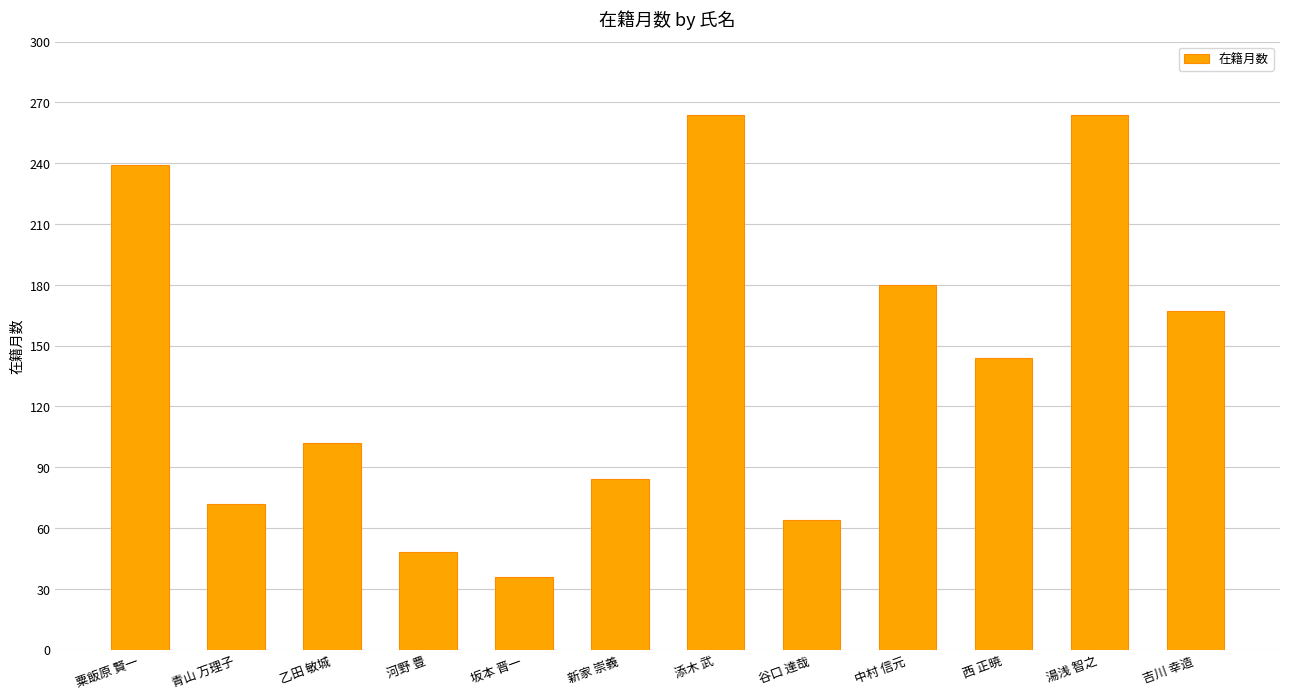

True or false: the data shows 72 at 青山 万理子.

True